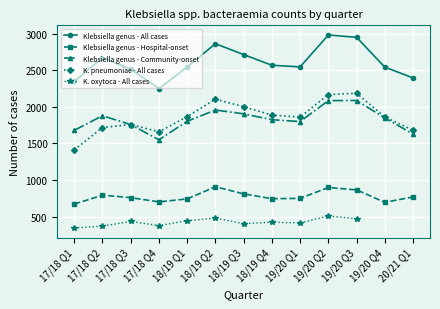

True or false: Klebsiella genus - Hospital-onset and Klebsiella genus - Community-onset intersect in this chart.

False